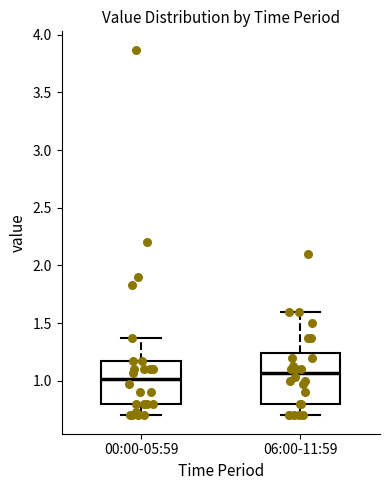

Reading left to right, transcribe this box plot: for each box, give where its median line is, the range the box spans, and where its two whiskers end, as read against the y-axis. The values are not printed on the chart, so give them approximately, as read against the axis.

00:00-05:59: median 1.00, box 0.80 to 1.15, whiskers 0.70 to 1.35
06:00-11:59: median 1.05, box 0.80 to 1.25, whiskers 0.70 to 1.60